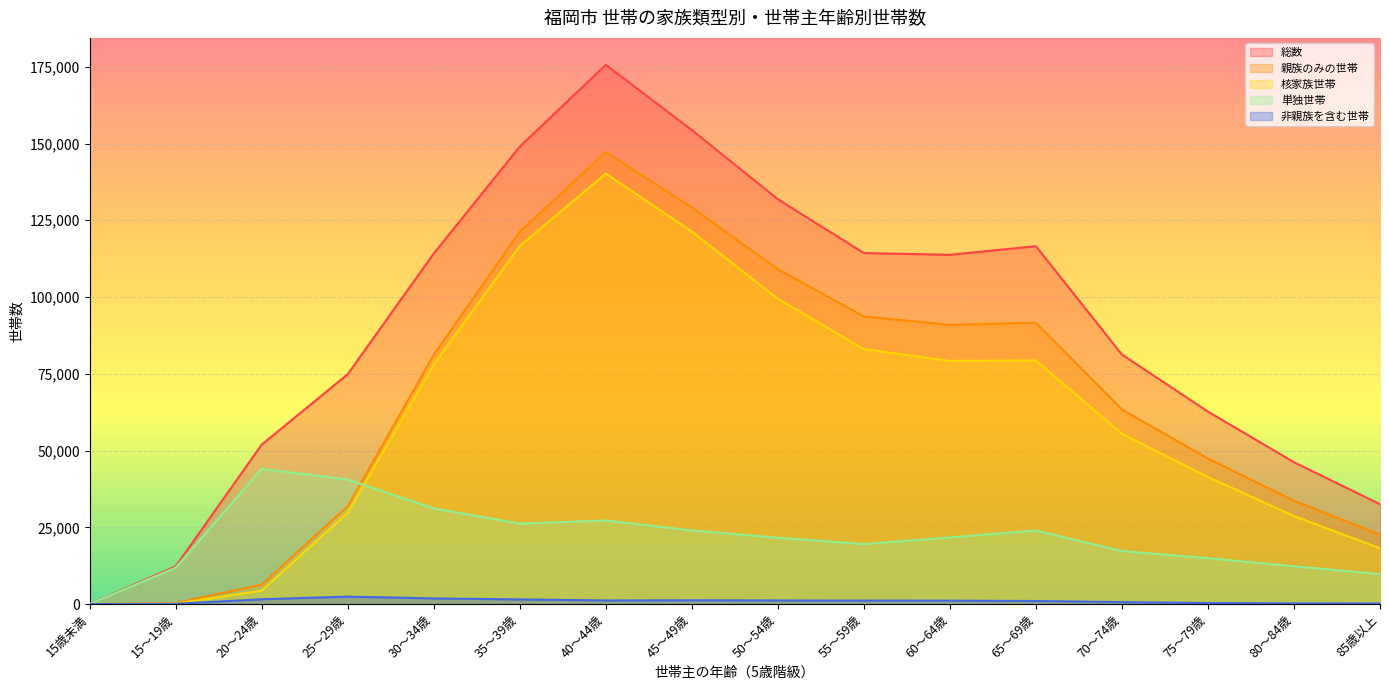

Is the value of 単独世帯 at 40～44歳 greater than the value of 総数 at 85歳以上?

No